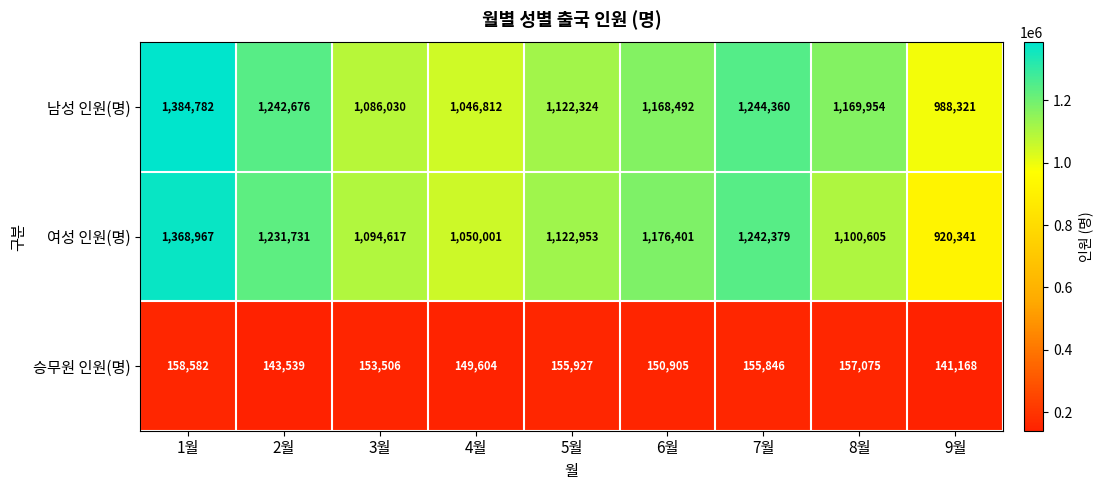

What is the sum of all 남성 인원(명) values?

10453751